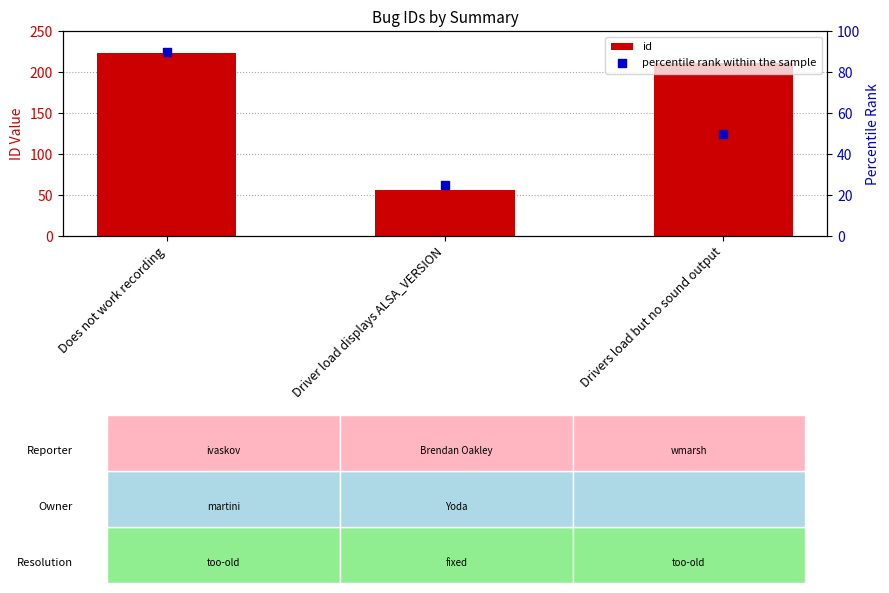

Which series reaches the maximum Y coordinate?

id